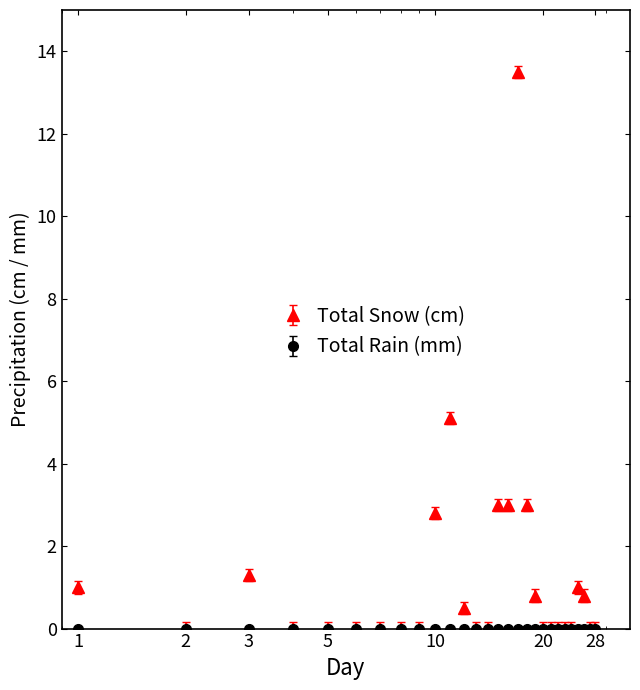

Which series has the widest spread of values?

Total Snow (cm)